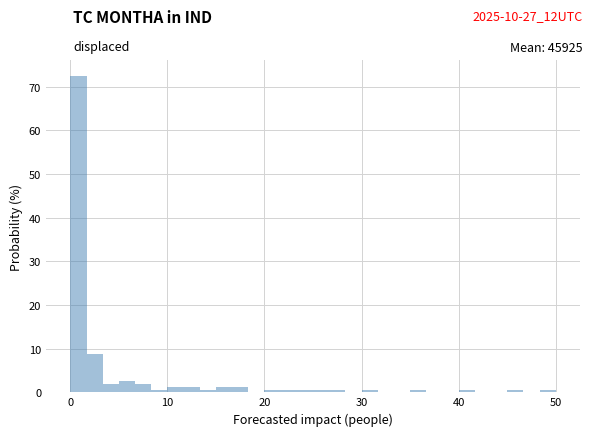

Around what value on the x-axis is the tallest bar? Give the approximate position of its centre, as read against the axis.

1